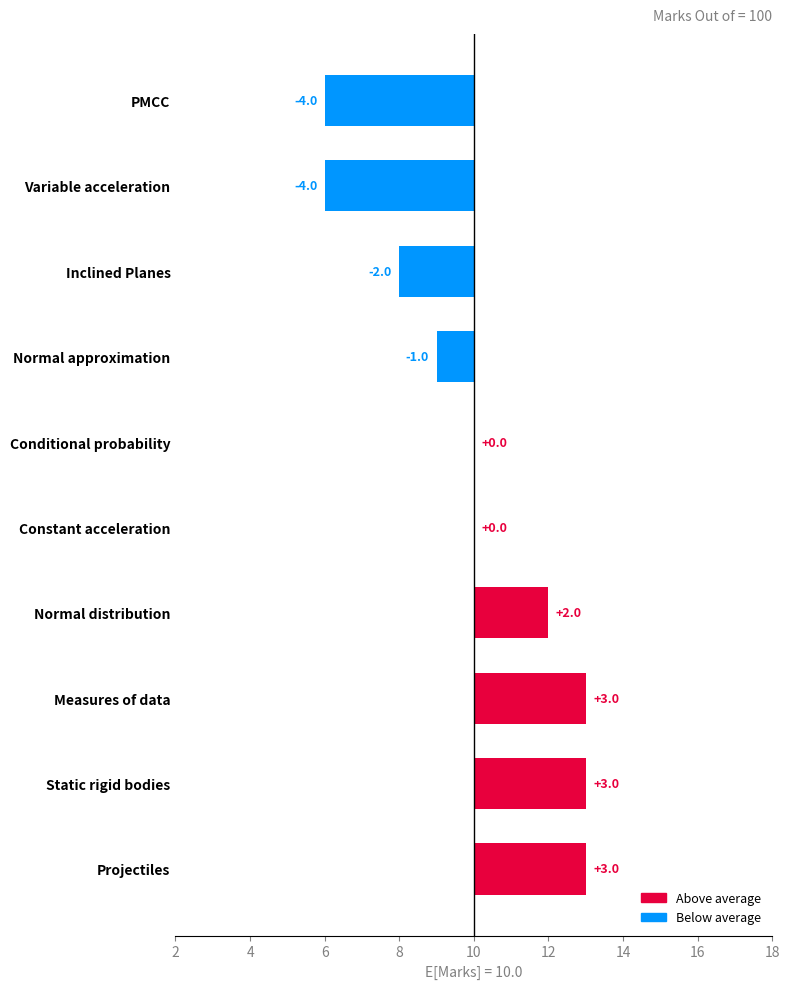

What is the difference between the maximum and second lowest values?

7